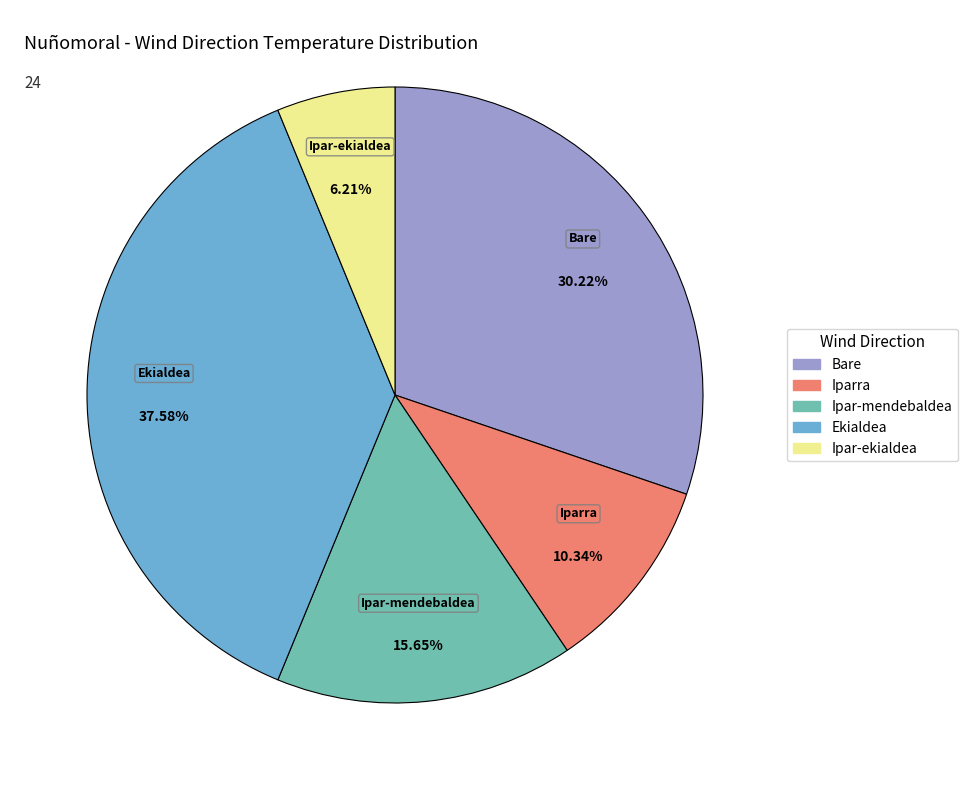

Does any single category account for the majority?

No